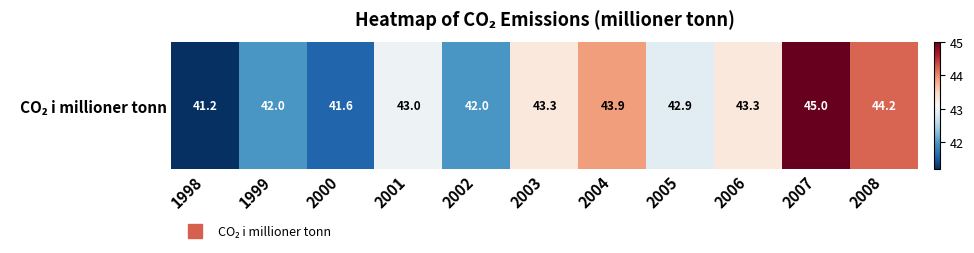

List the labels in order of value, smallest first.

1998, 2000, 1999, 2002, 2005, 2001, 2003, 2006, 2004, 2008, 2007